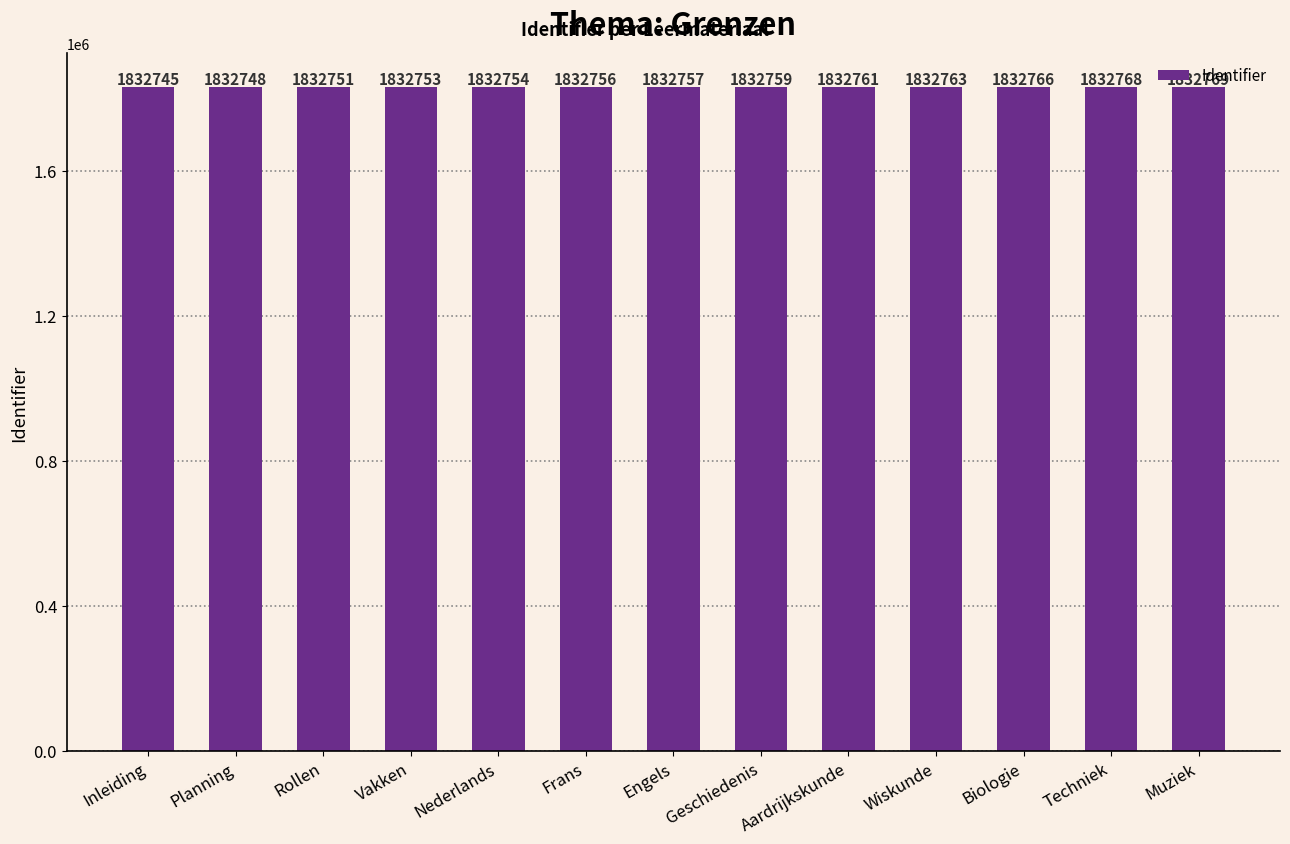

True or false: the data shows 1832766 at Biologie.

True